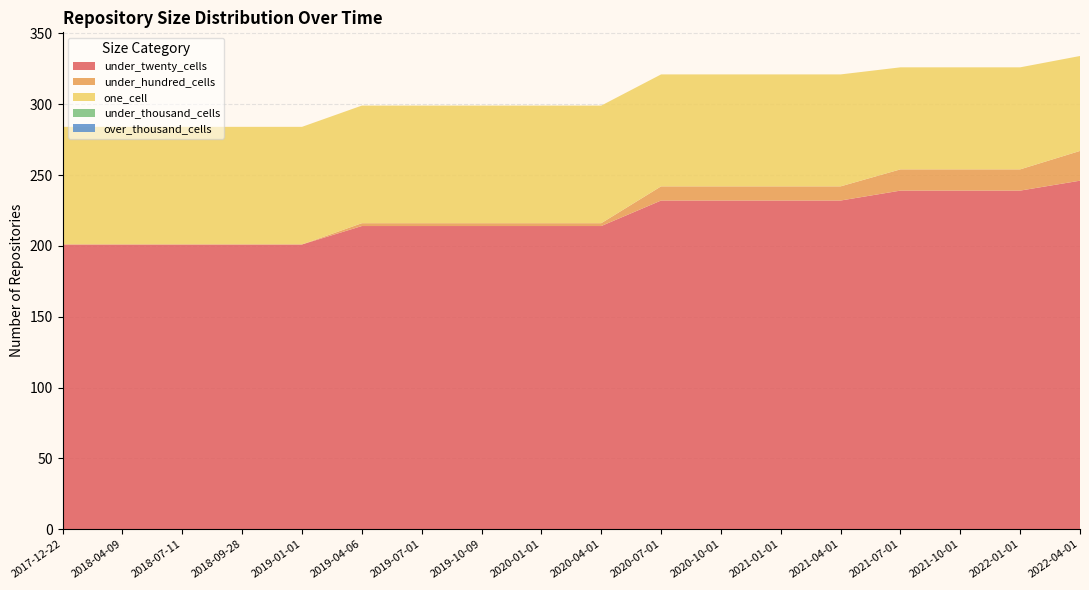

Reading left to right, what are all the values shown in this chart?

under_twenty_cells: 201	201	201	201	201	214	214	214	214	214	232	232	232	232	239	239	239	246
under_hundred_cells: 0	0	0	0	0	2	2	2	2	2	10	10	10	10	15	15	15	21
one_cell: 83	83	83	83	83	83	83	83	83	83	79	79	79	79	72	72	72	67
under_thousand_cells: 0	0	0	0	0	0	0	0	0	0	0	0	0	0	0	0	0	0
over_thousand_cells: 0	0	0	0	0	0	0	0	0	0	0	0	0	0	0	0	0	0